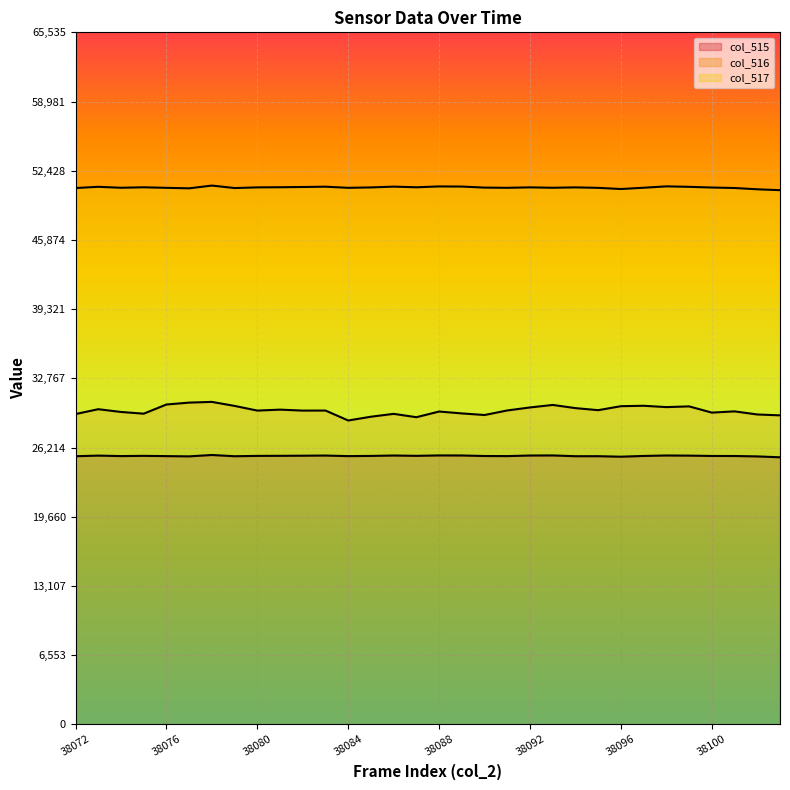

At which label does col_516 first exceed 29720?

38073